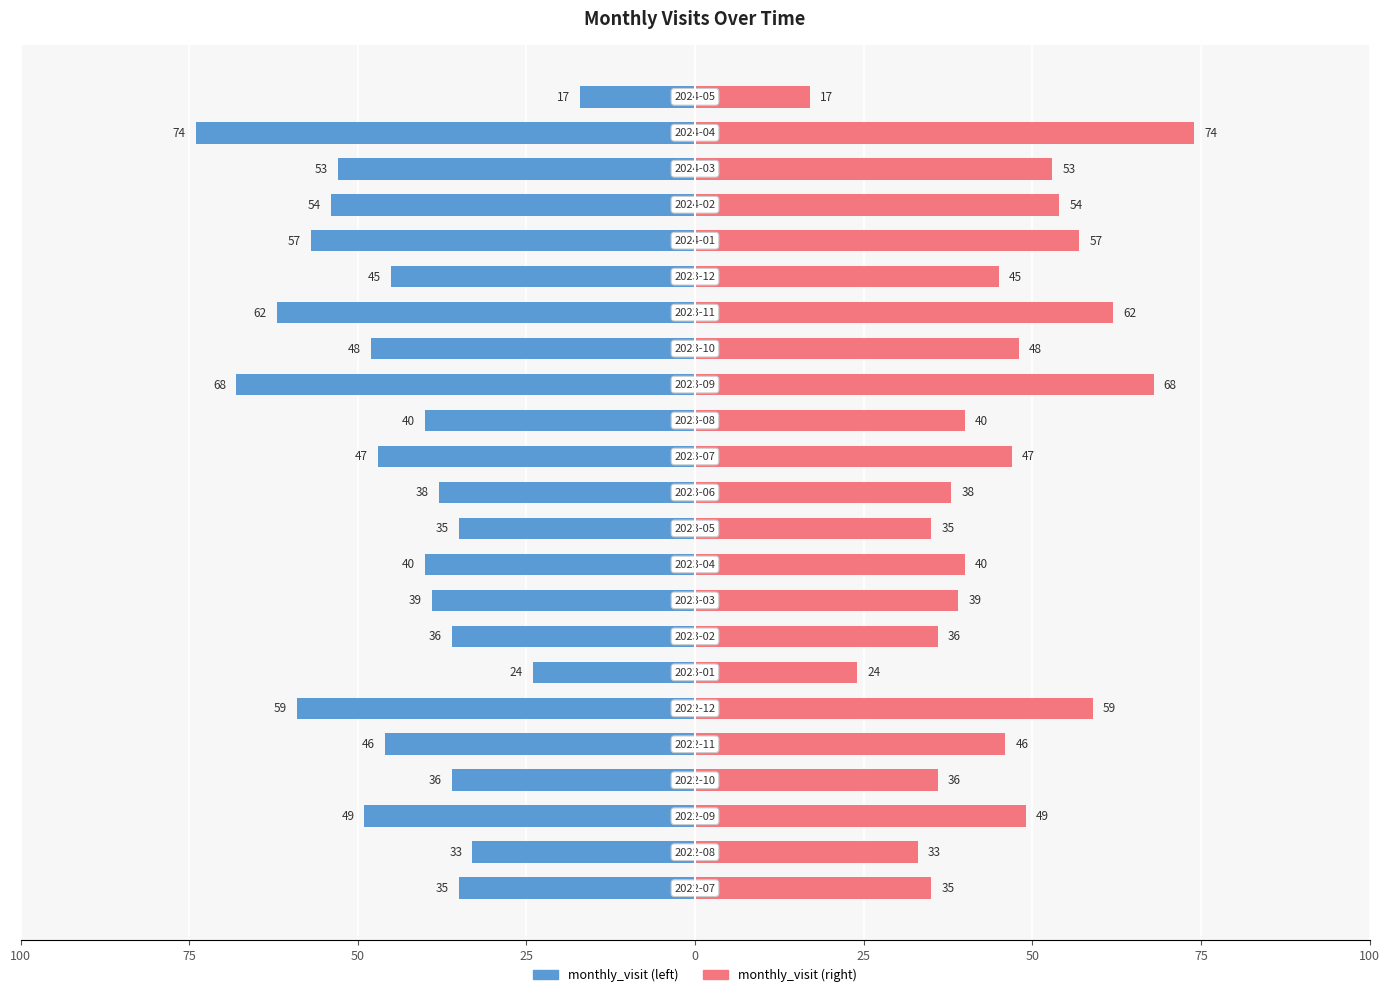

What is the value of the monthly_visit (right) bar at the 16th from the left?

48